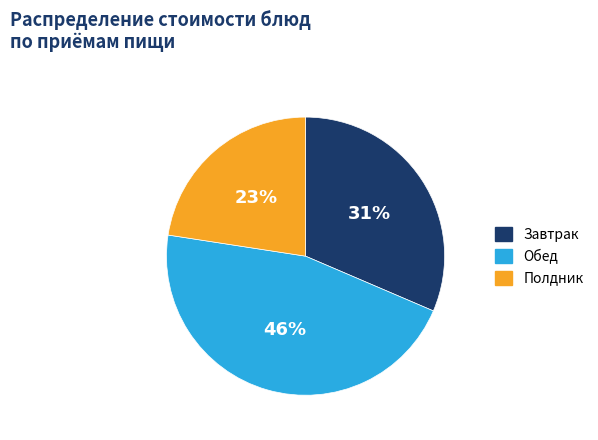

Does any single category account for the majority?

No